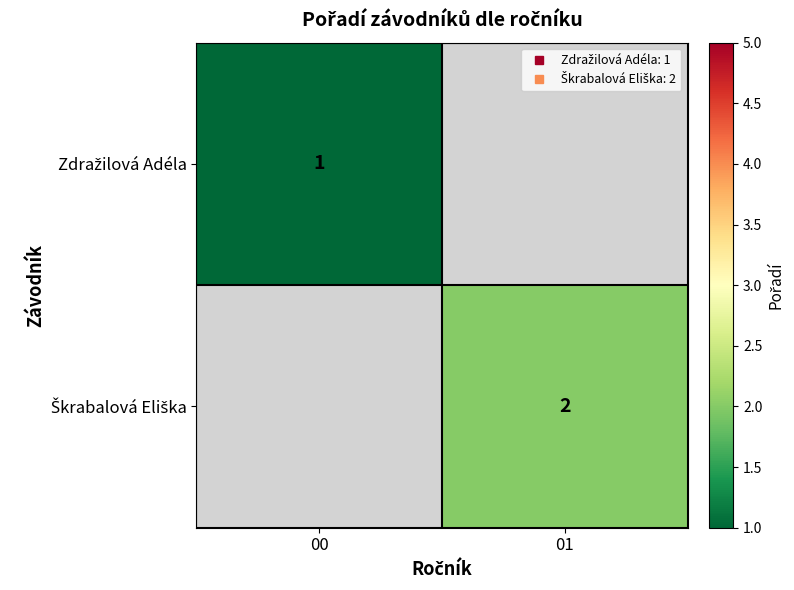

What is the maximum value for Zdražilová Adéla?

1.0